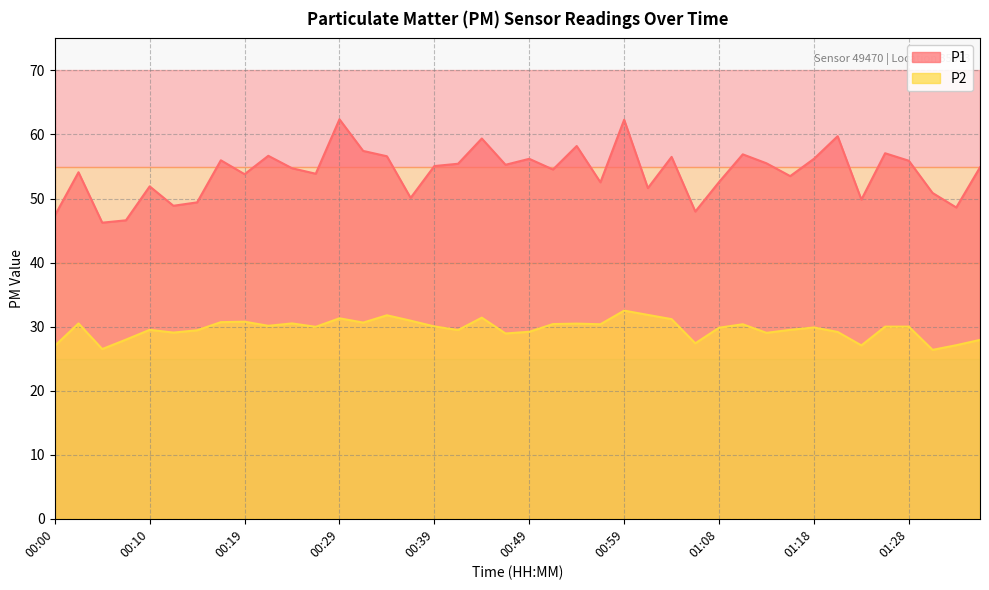

Which label corresponds to the smallest value in the chart?

01:30